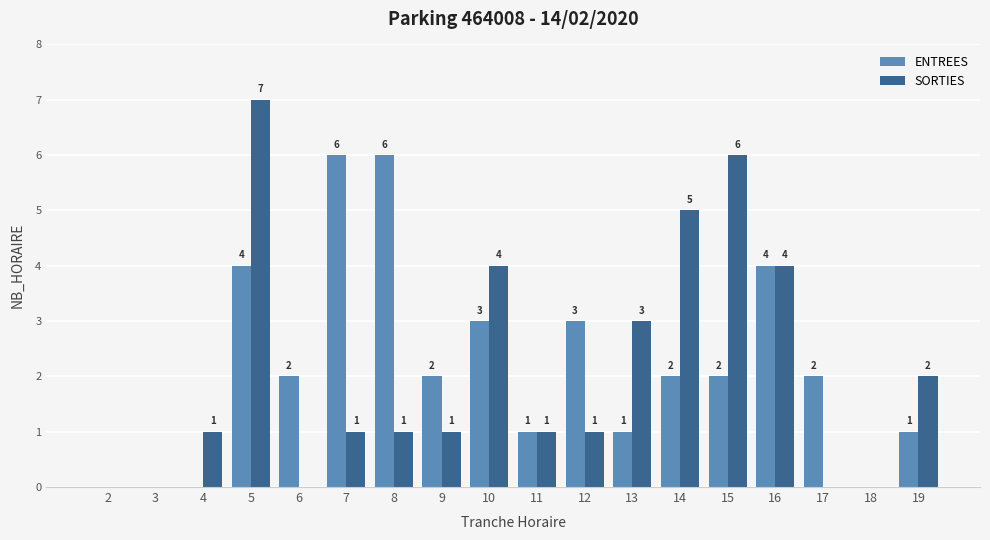

Which series changed the most between 7 and 18?

ENTREES